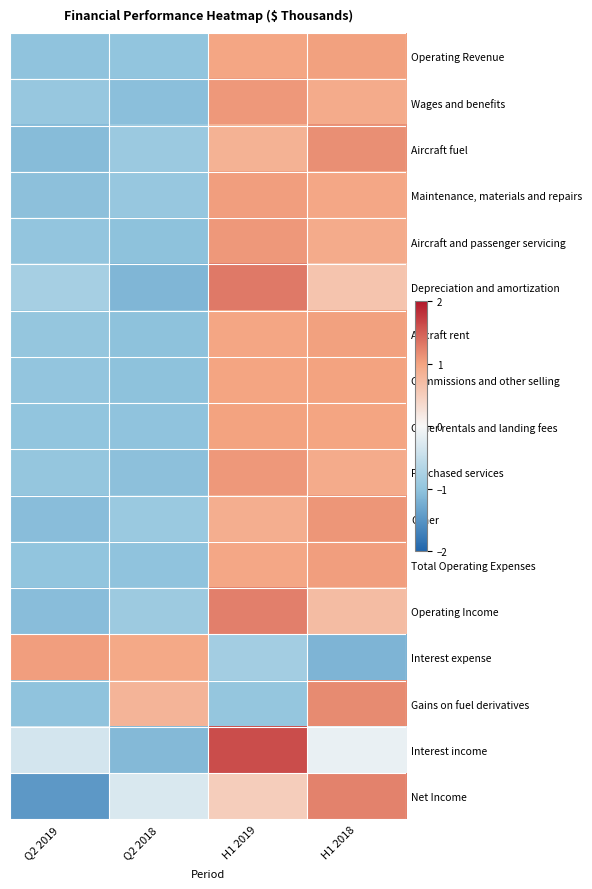

What is the spread (max minus min) of values at Q2 2019?

2.5